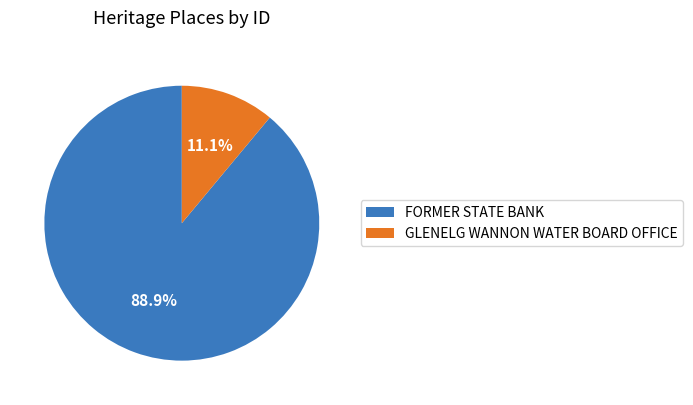

Which slice is the smallest?

GLENELG WANNON WATER BOARD OFFICE